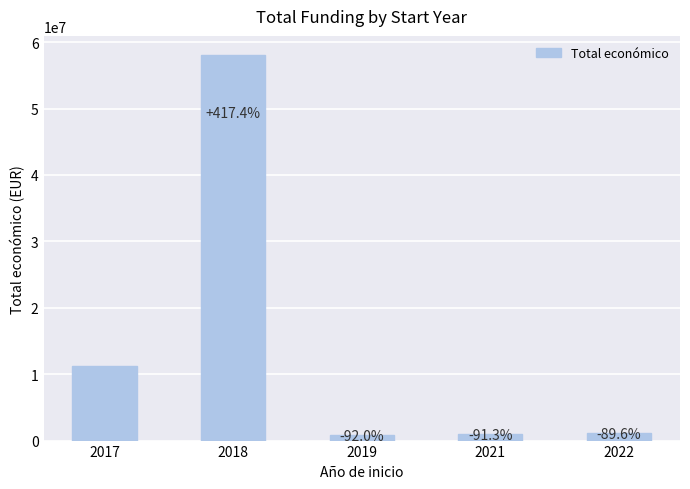

Where is the data nearest to the value 29469328?

2017